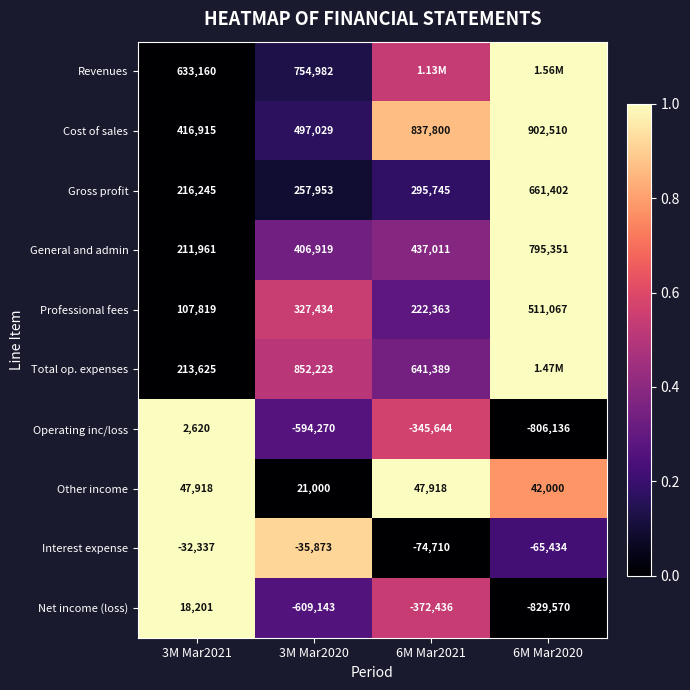

Rank the series at 3M Mar2020 from highest to lowest value.

Total op. expenses, Revenues, Cost of sales, General and admin, Professional fees, Gross profit, Other income, Interest expense, Operating inc/loss, Net income (loss)